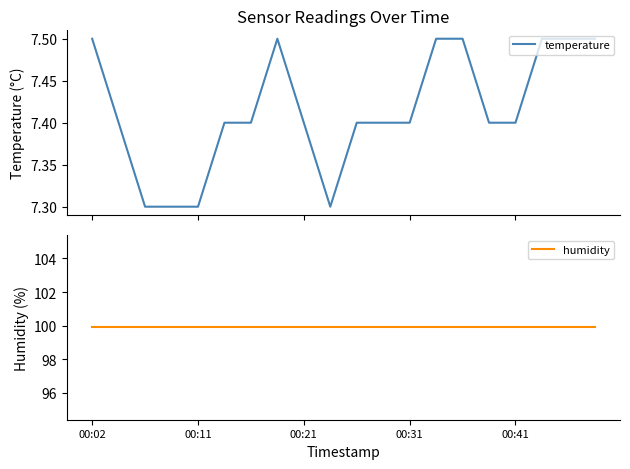

True or false: humidity has a value of 99.9 at 13.

True